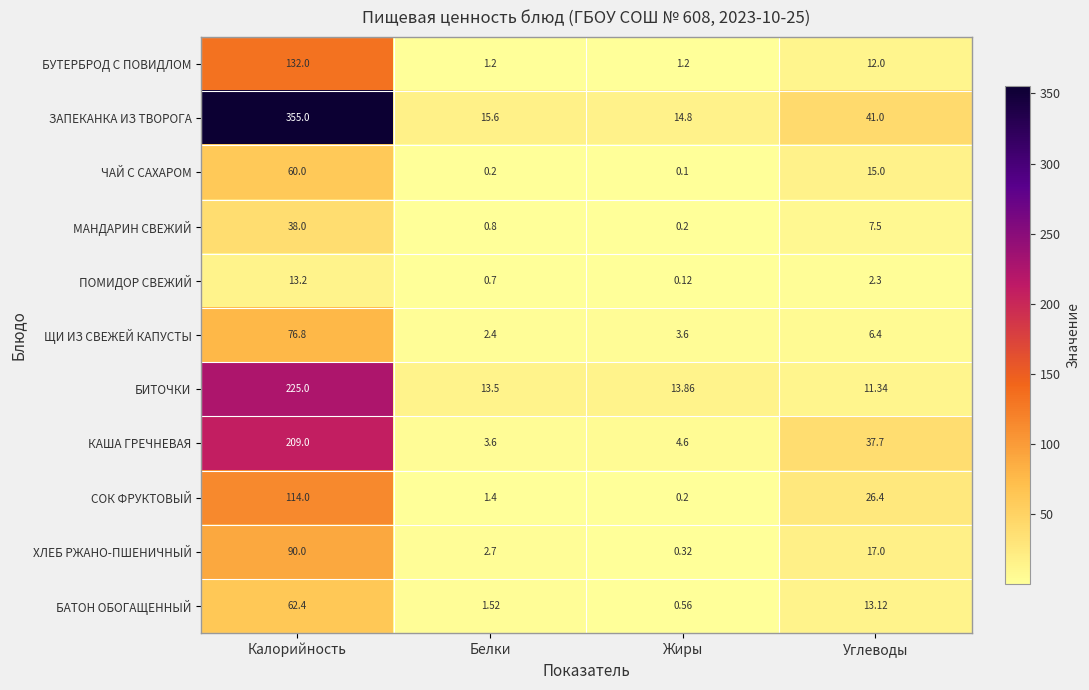

Which series has the widest spread of values?

ЗАПЕКАНКА ИЗ ТВОРОГА